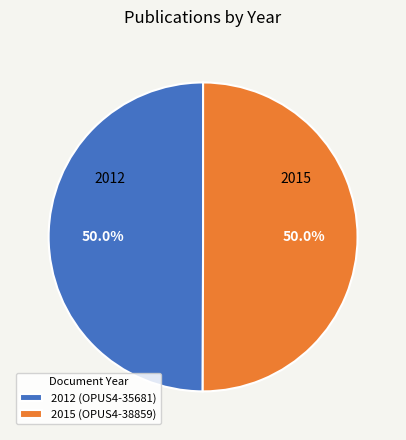

Approximately how many times larger is the value at 2015 compared to 2012?

1.0